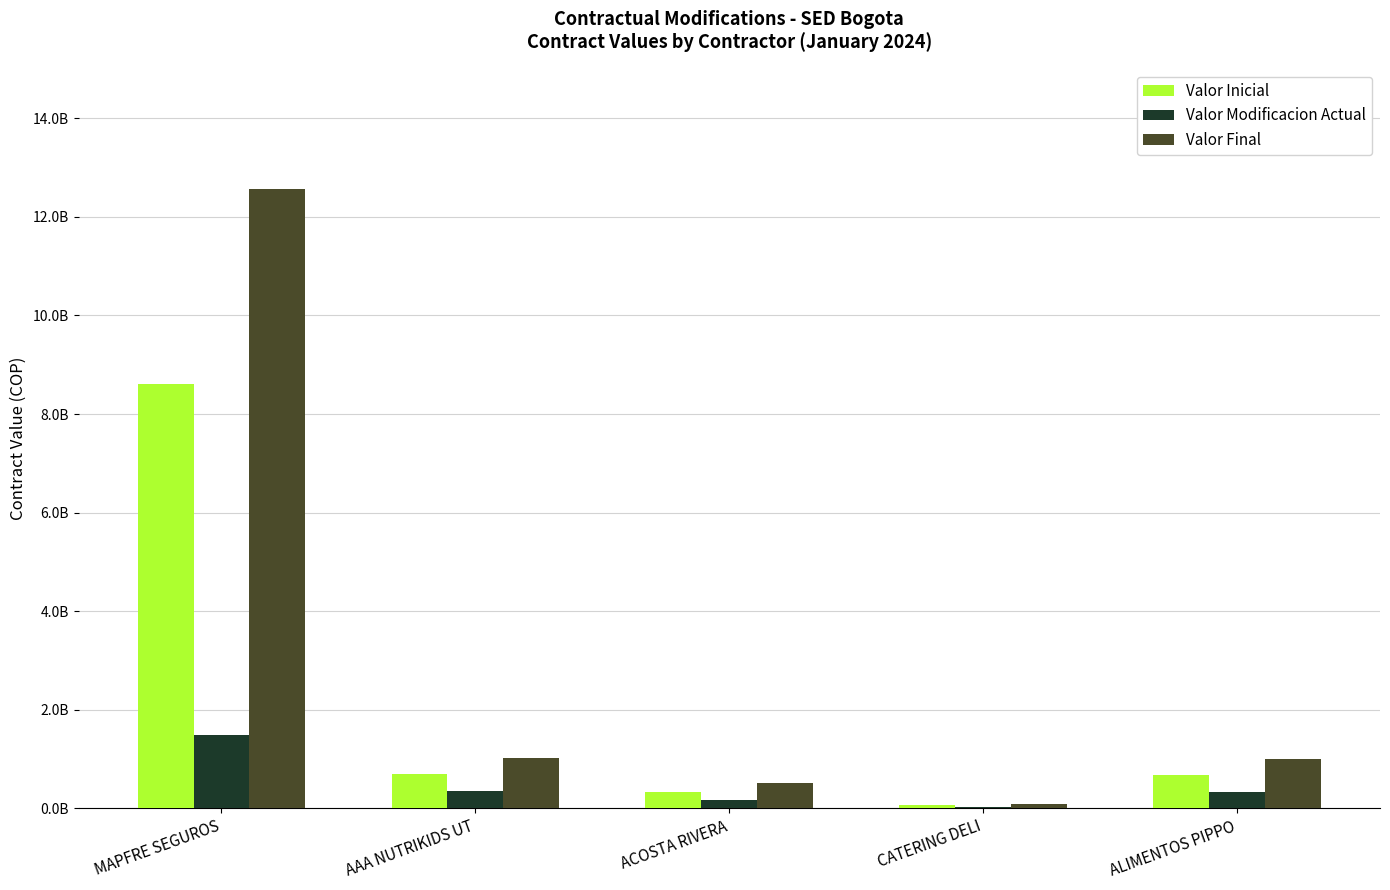

What are all the series names shown in the legend?

Valor Inicial, Valor Modificacion Actual, Valor Final